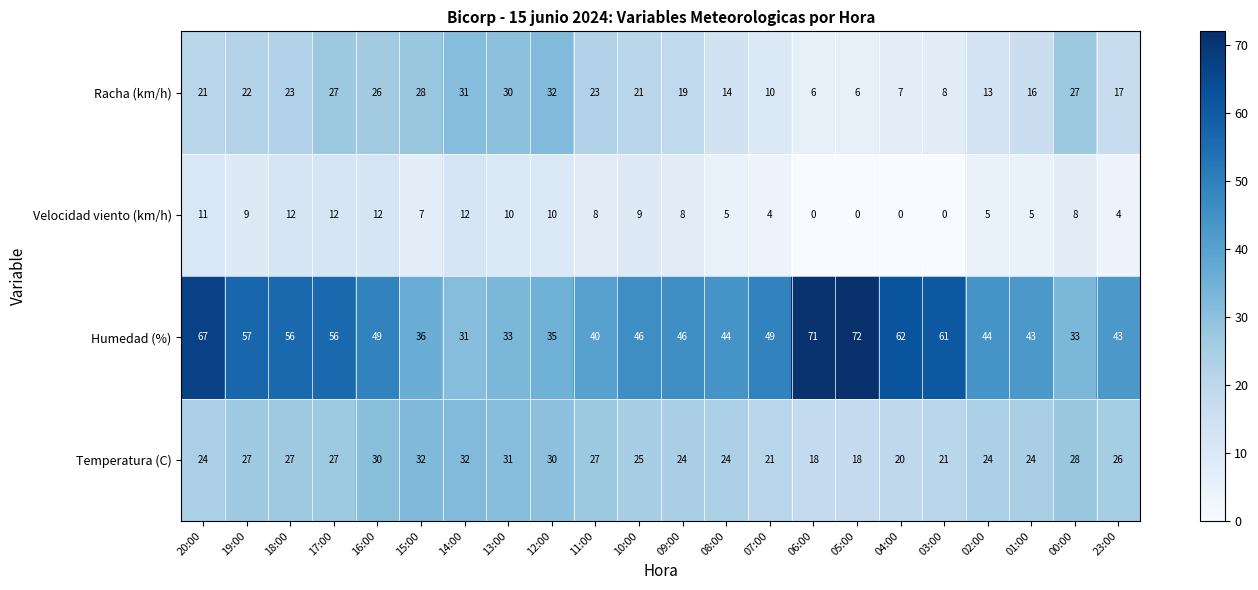

Between 20:00 and 19:00, which series saw the biggest shift?

Humedad (%)